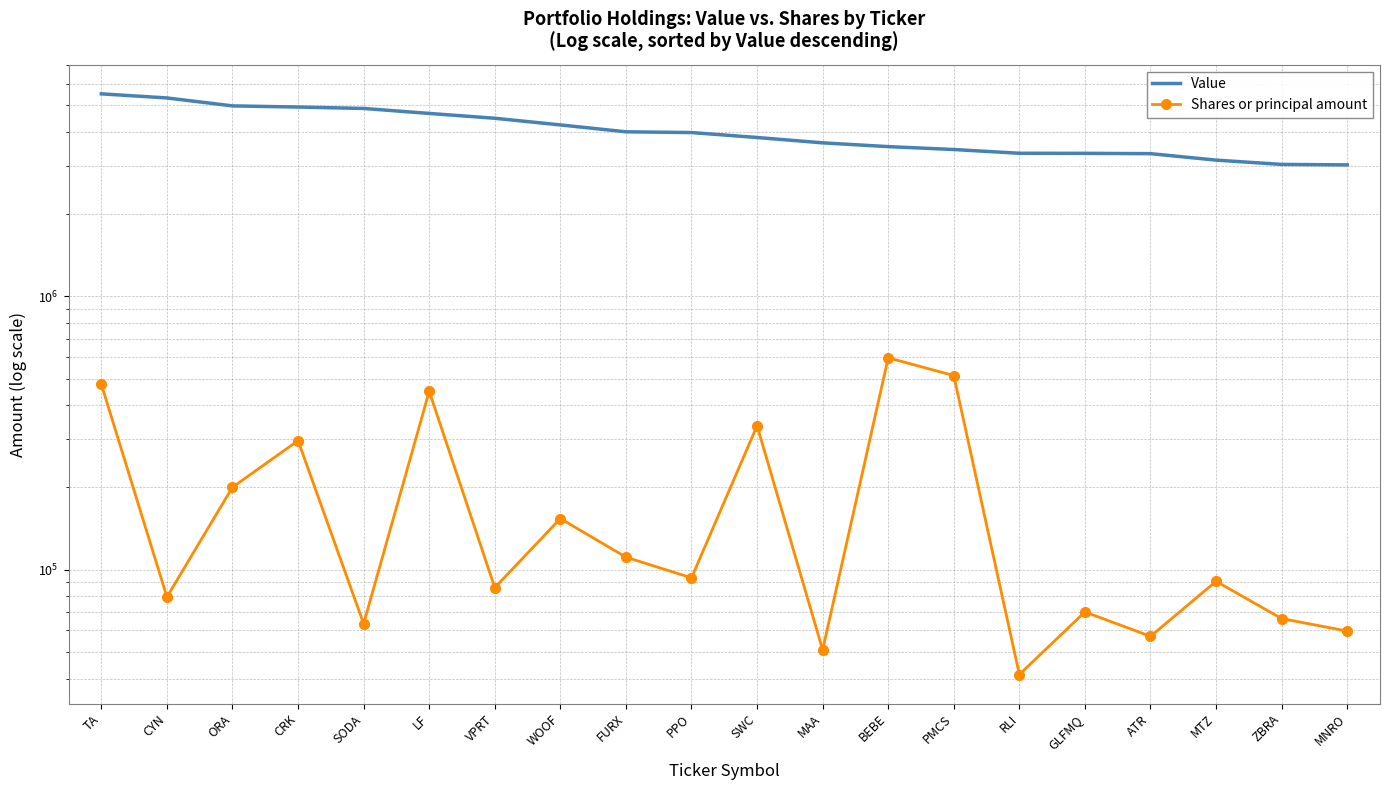

List the labels in order of Value value, largest first.

TA, CYN, ORA, CRK, SODA, LF, VPRT, WOOF, FURX, PPO, SWC, MAA, BEBE, PMCS, RLI, GLFMQ, ATR, MTZ, ZBRA, MNRO